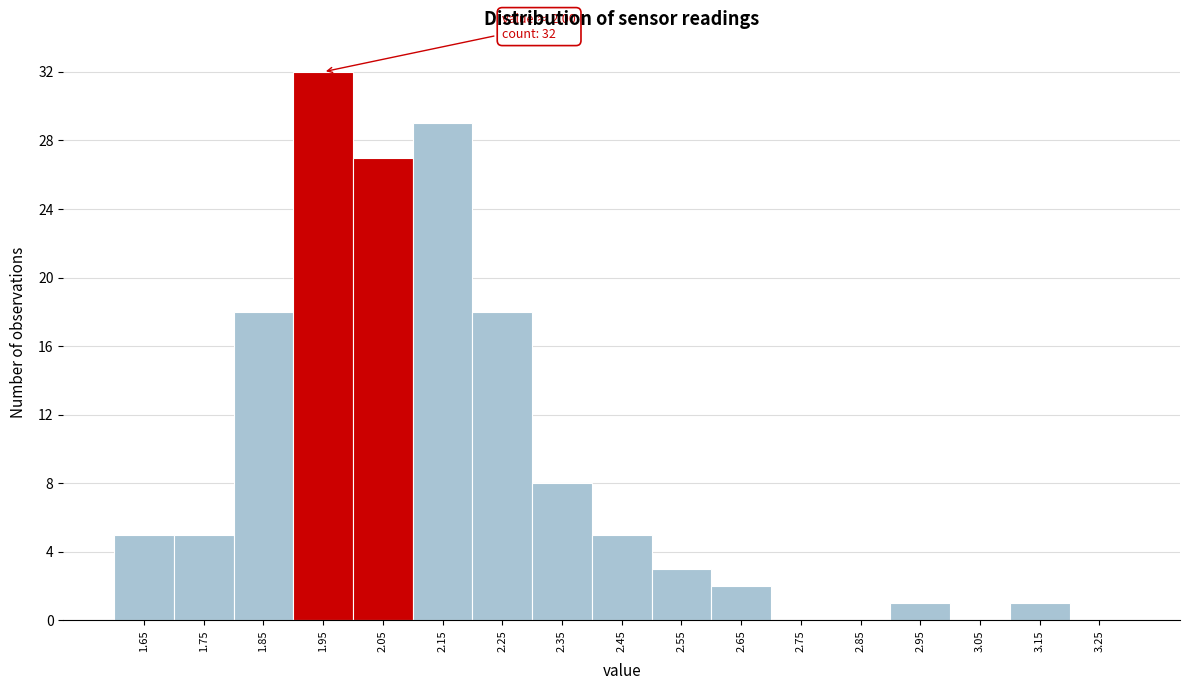

Which range on the x-axis has the tallest bar?

1.9 to 2.0